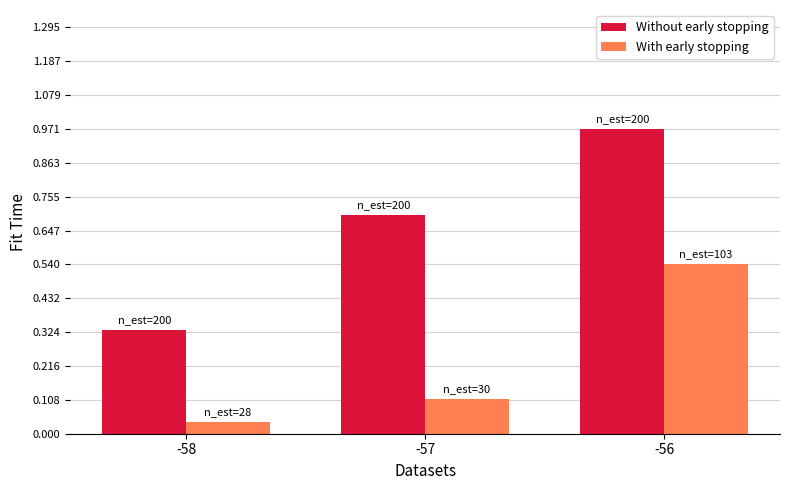

List the series in order of their peak value, highest first.

Without early stopping, With early stopping